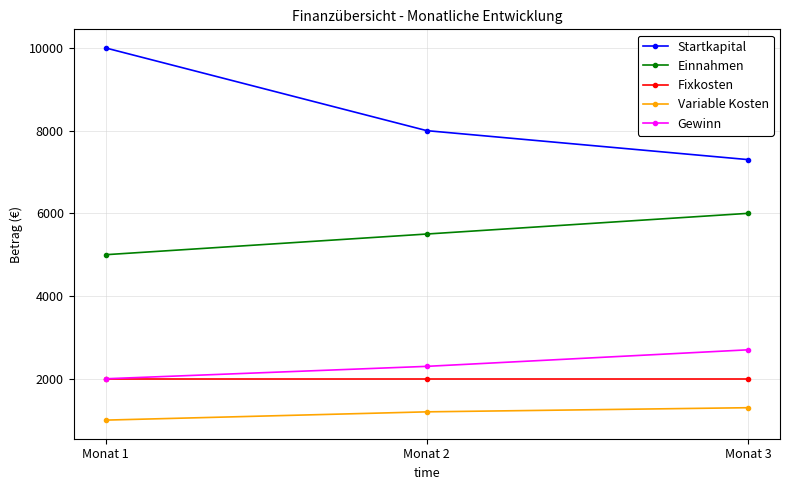

Reading left to right, what are all the values shown in this chart?

Startkapital: Monat 1=10000	Monat 2=8000	Monat 3=7300
Einnahmen: Monat 1=5000	Monat 2=5500	Monat 3=6000
Fixkosten: Monat 1=2000	Monat 2=2000	Monat 3=2000
Variable Kosten: Monat 1=1000	Monat 2=1200	Monat 3=1300
Gewinn: Monat 1=2000	Monat 2=2300	Monat 3=2700